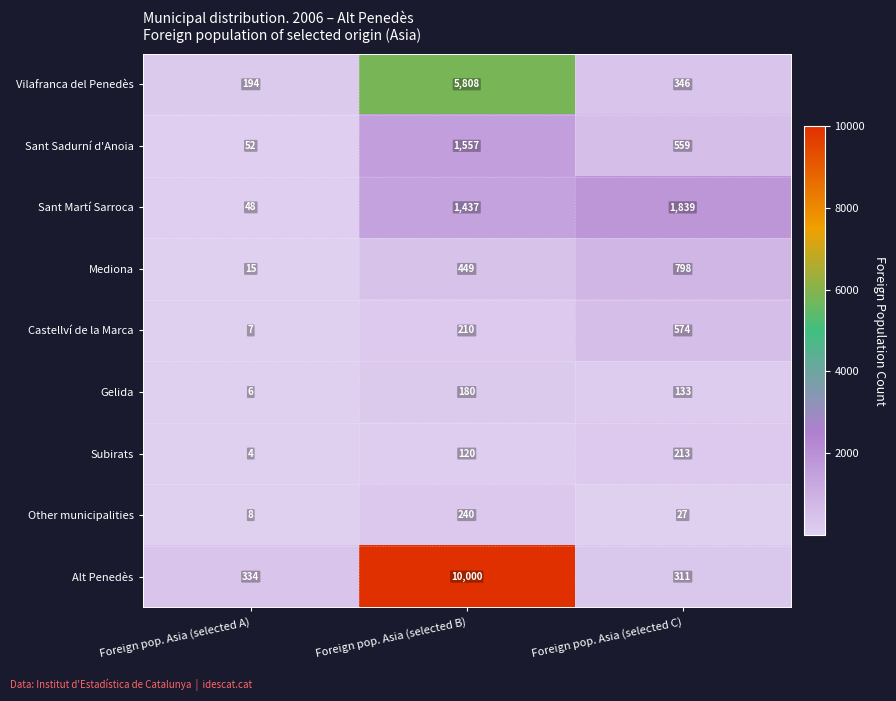

At how many categories does at least one series exceed 3242?

1